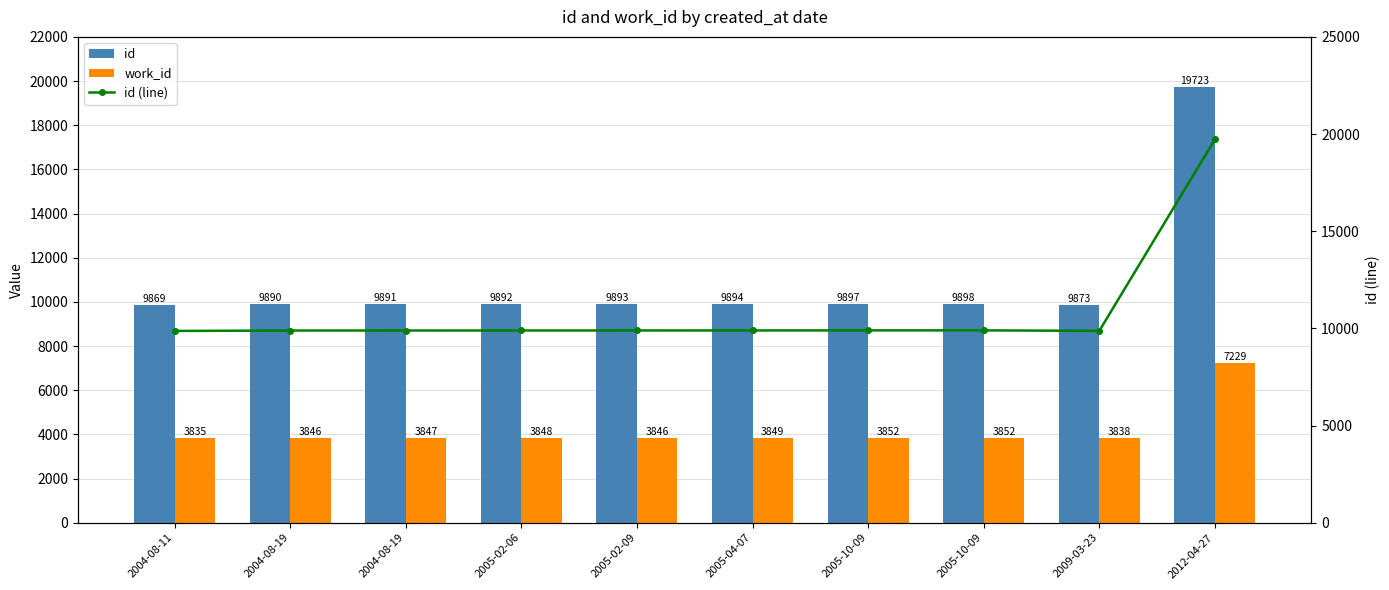

What is the total value across all series at 2004-08-19?

23626